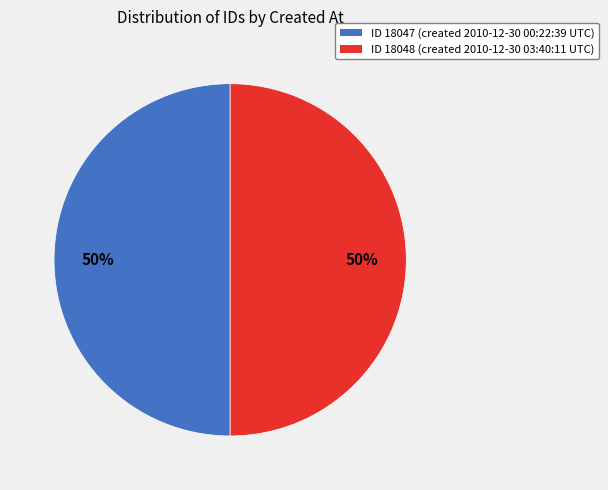

The ID 18047 (created 2010-12-30 00:22:39 UTC) slice represents 50% of the pie. True or false?

True